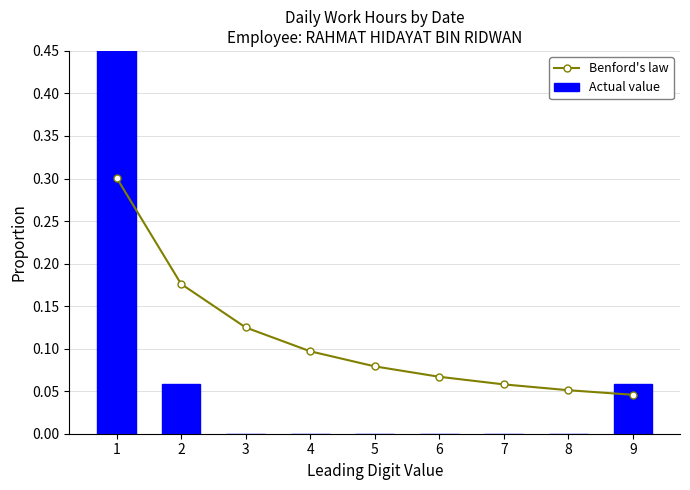

At 7, list the series in order from largest to smallest.

Benford's law, Actual value